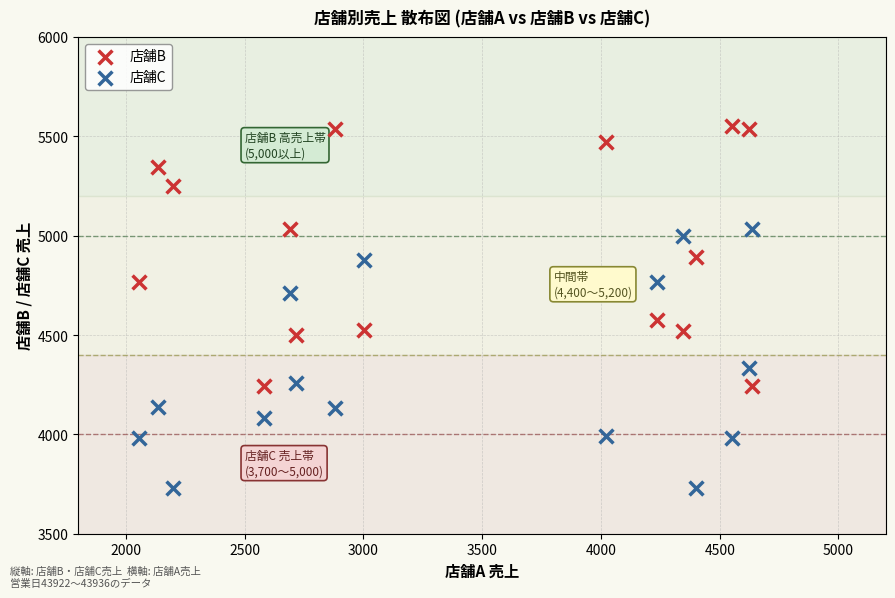

Across all data points, what is the range of Y values (max minus min)?

1822